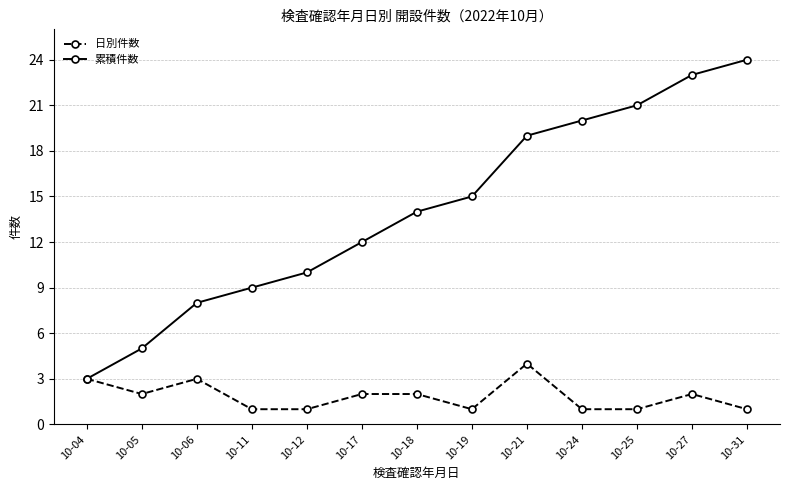

What is the total value across all series at 10-06?

11